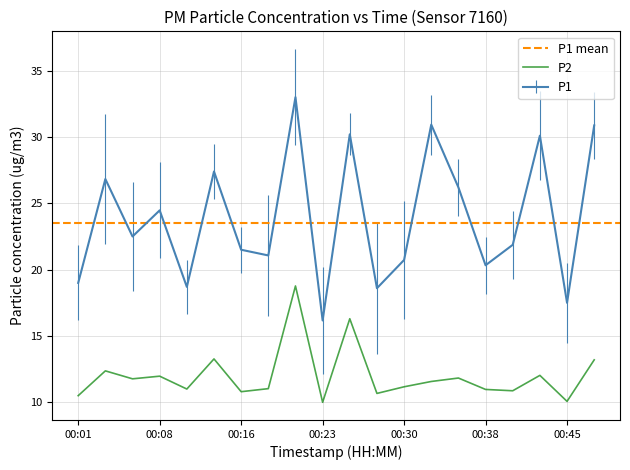

What is the difference between the highest and lowest values at 00:28?

7.9